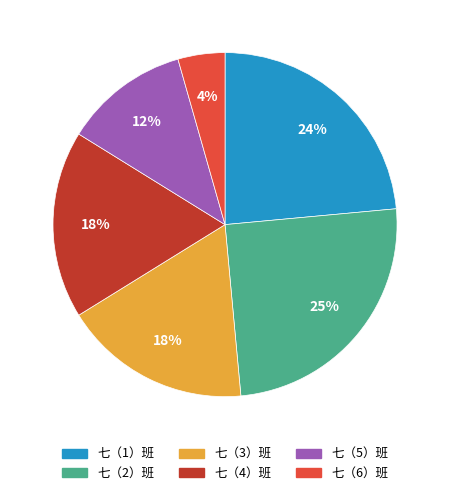

Do 七（3）班 and 七（4）班 together represent more than half of the pie?

No